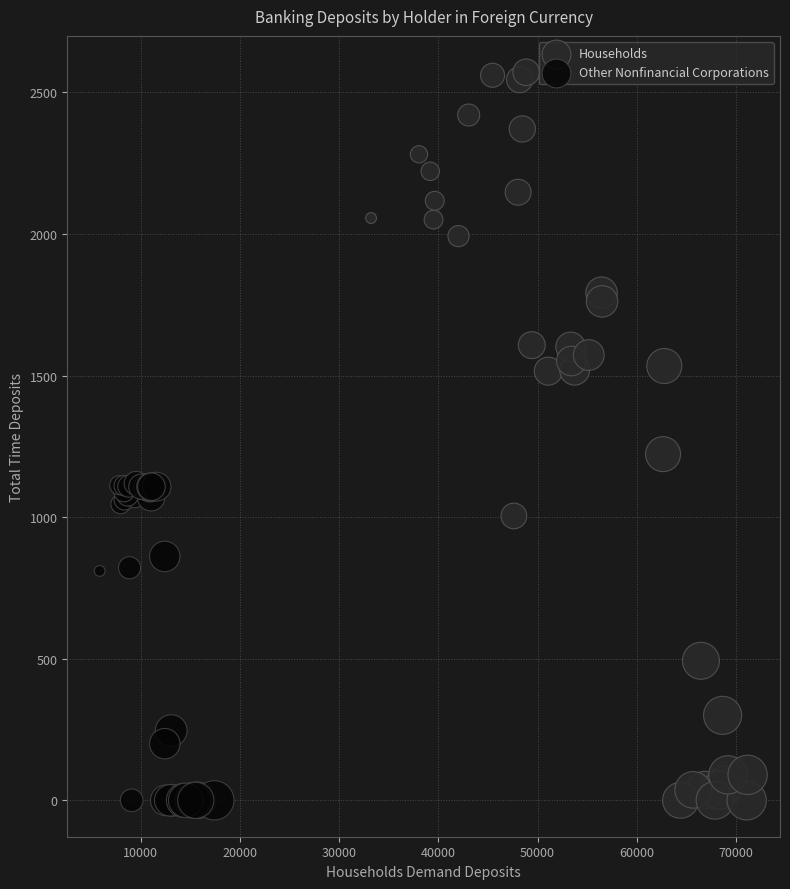

Which series reaches the maximum Y coordinate?

Households